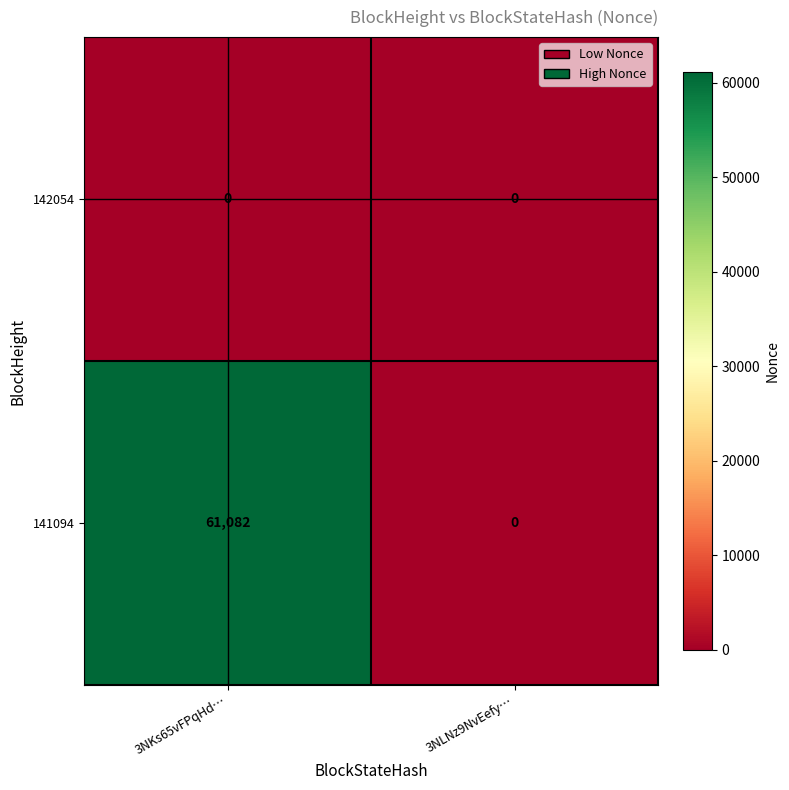

Is it true that 141094 equals 20927 at 3NLNz9NvEefy…?

False